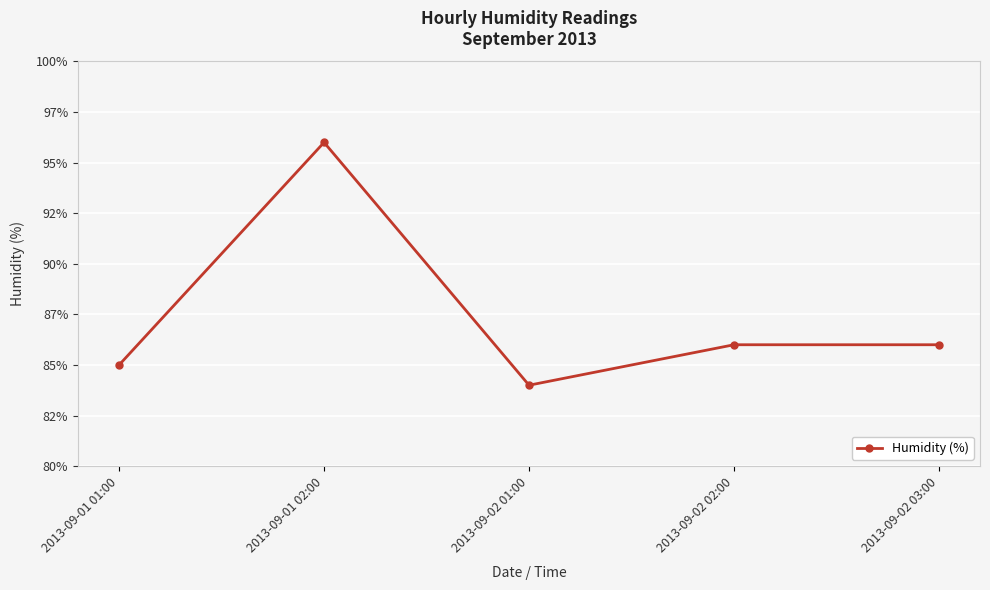

Where is the first local maximum?

2013-09-01 02:00